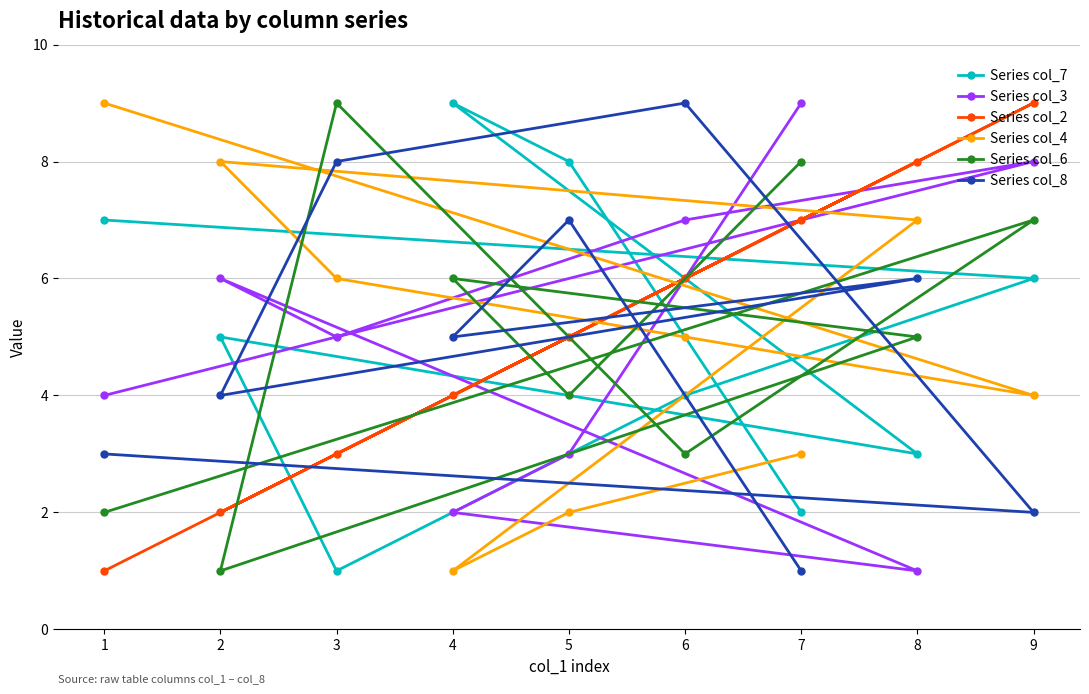

Reading right to left, what are all the values shown in this chart?

Series col_7: 9=6	8=3	7=2	6=4	5=8	4=9	3=1	2=5	1=7
Series col_3: 9=8	8=1	7=9	6=7	5=3	4=2	3=5	2=6	1=4
Series col_2: 9=9	8=8	7=7	6=6	5=5	4=4	3=3	2=2	1=1
Series col_4: 9=4	8=7	7=3	6=5	5=2	4=1	3=6	2=8	1=9
Series col_6: 9=7	8=5	7=8	6=3	5=4	4=6	3=9	2=1	1=2
Series col_8: 9=2	8=6	7=1	6=9	5=7	4=5	3=8	2=4	1=3